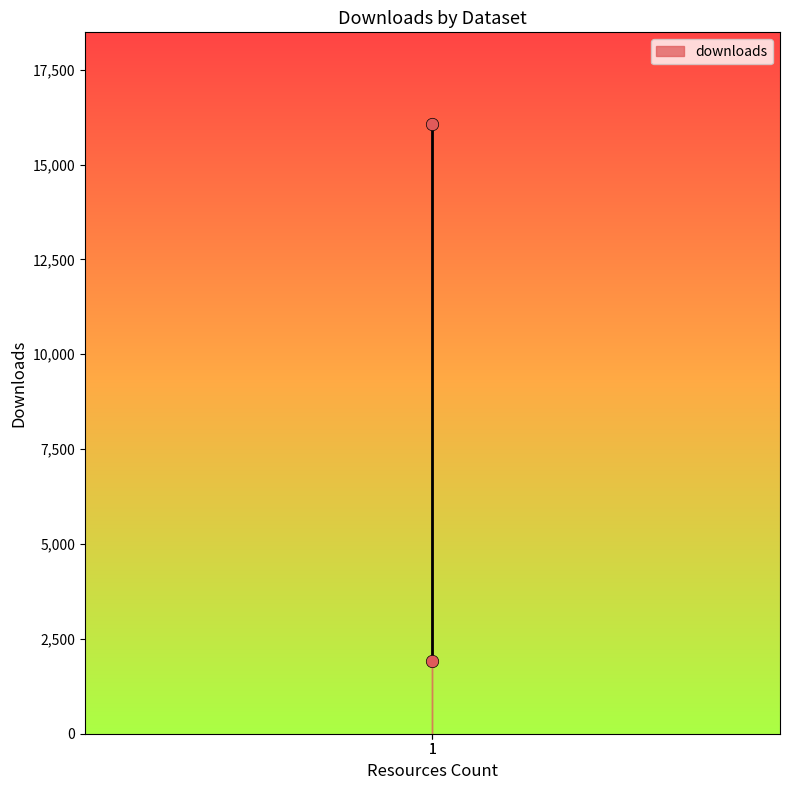

What is the range of Y values (max minus min)?

14149